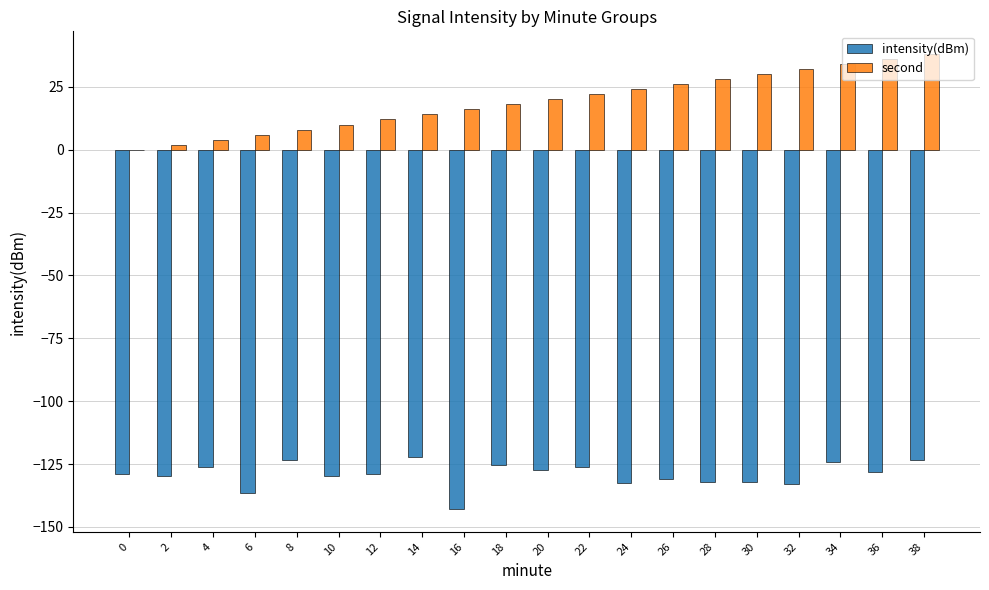

The value of intensity(dBm) at 8 is -62.8. True or false?

False